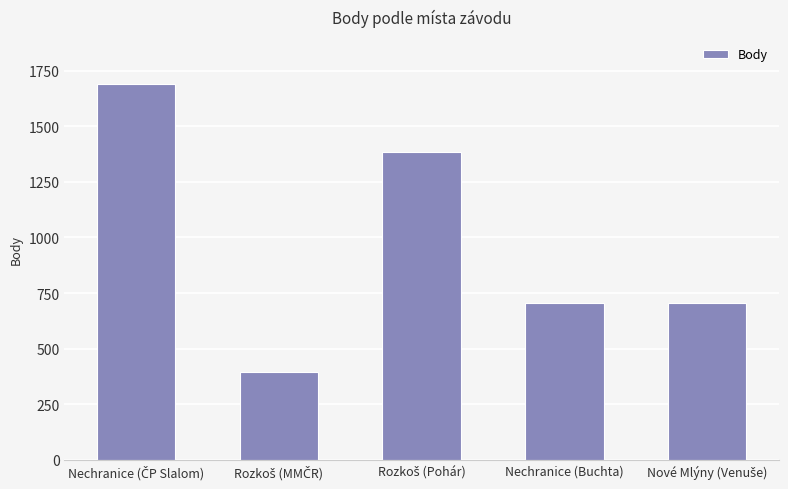

Is it true that the value at Nechranice (Buchta) is 300?

False